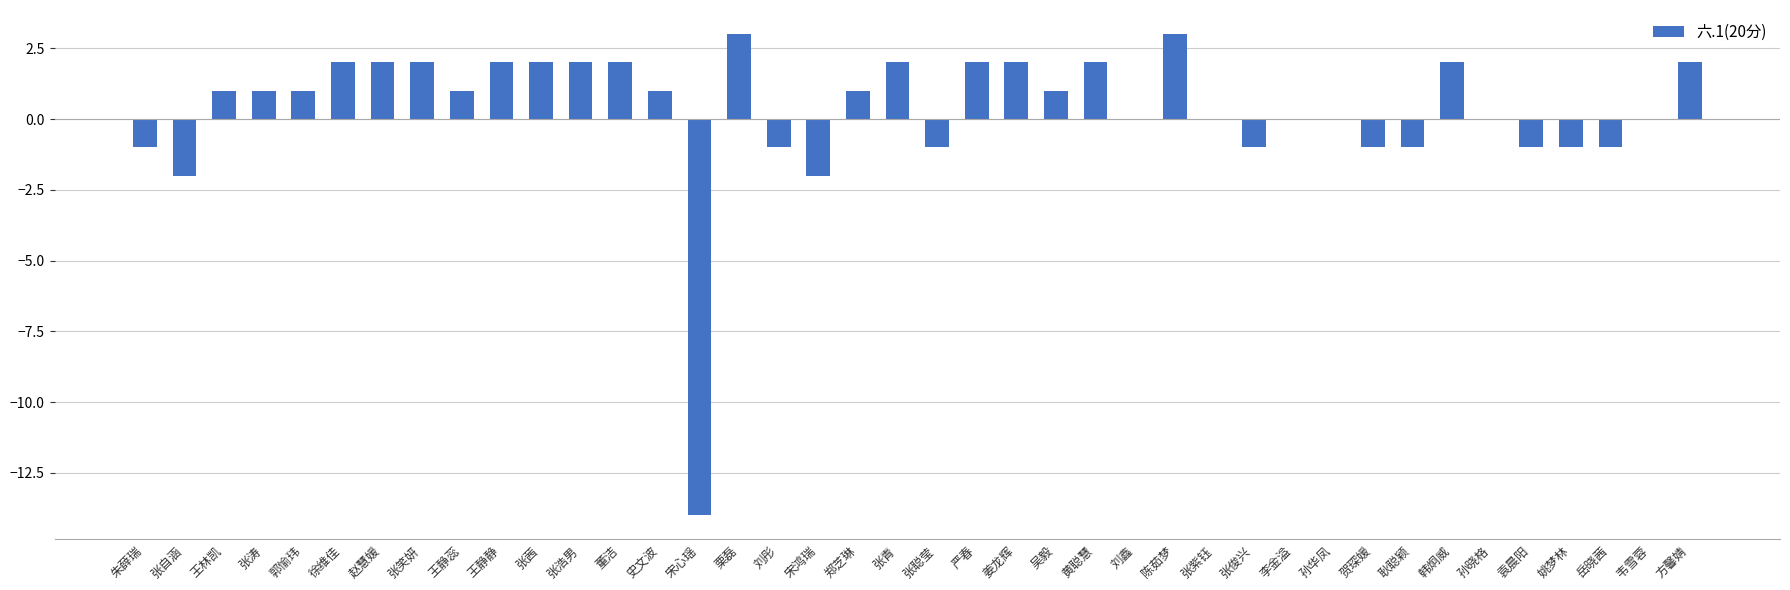

How many series are shown in this chart?

1